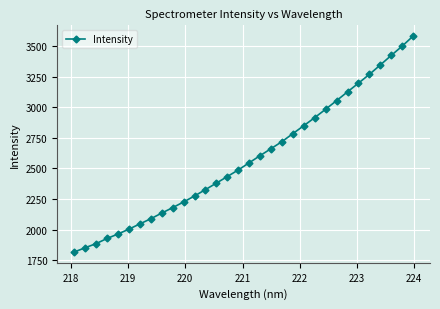

What is the difference between the second highest and second lowest values?

1647.9